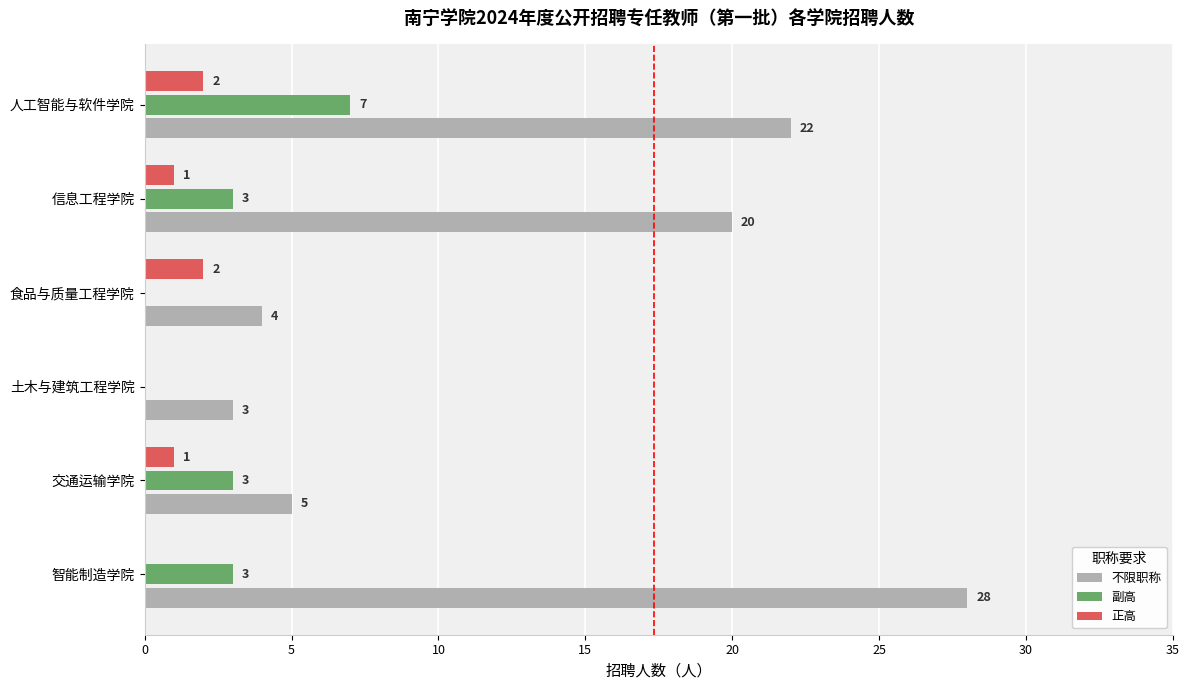

The value of 副高 at 信息工程学院 is 3. True or false?

True